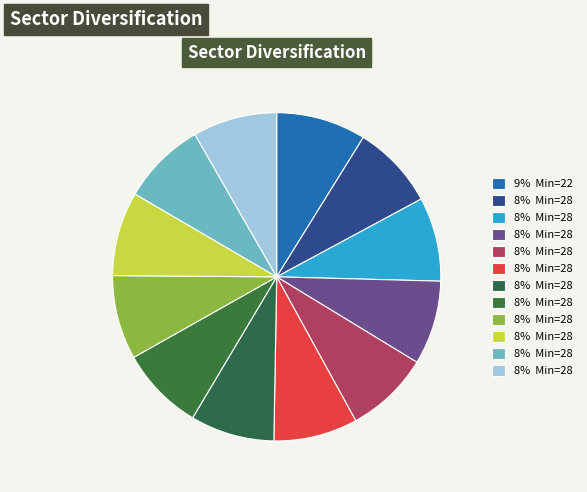

Does any single category account for the majority?

No